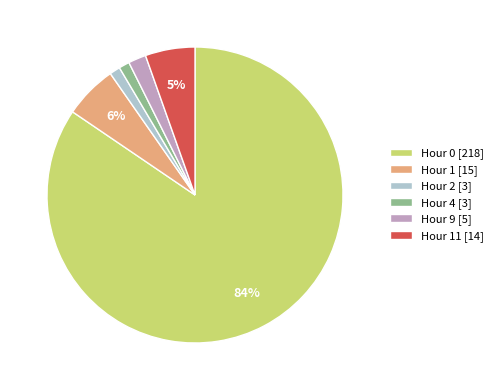

True or false: Hour 1 [15] accounts for 19% of the total.

False